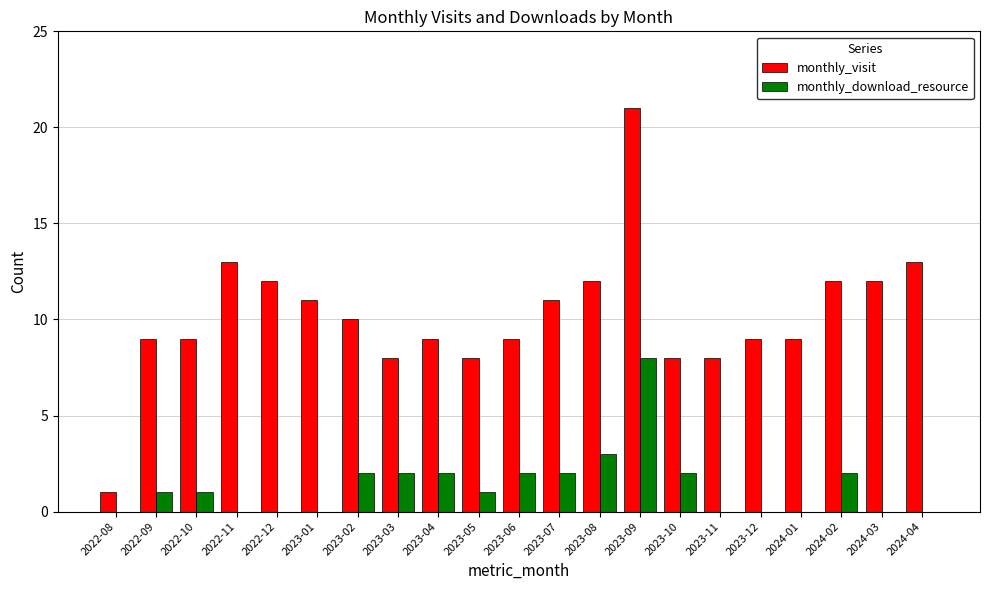

Which series has the largest total across all categories?

monthly_visit